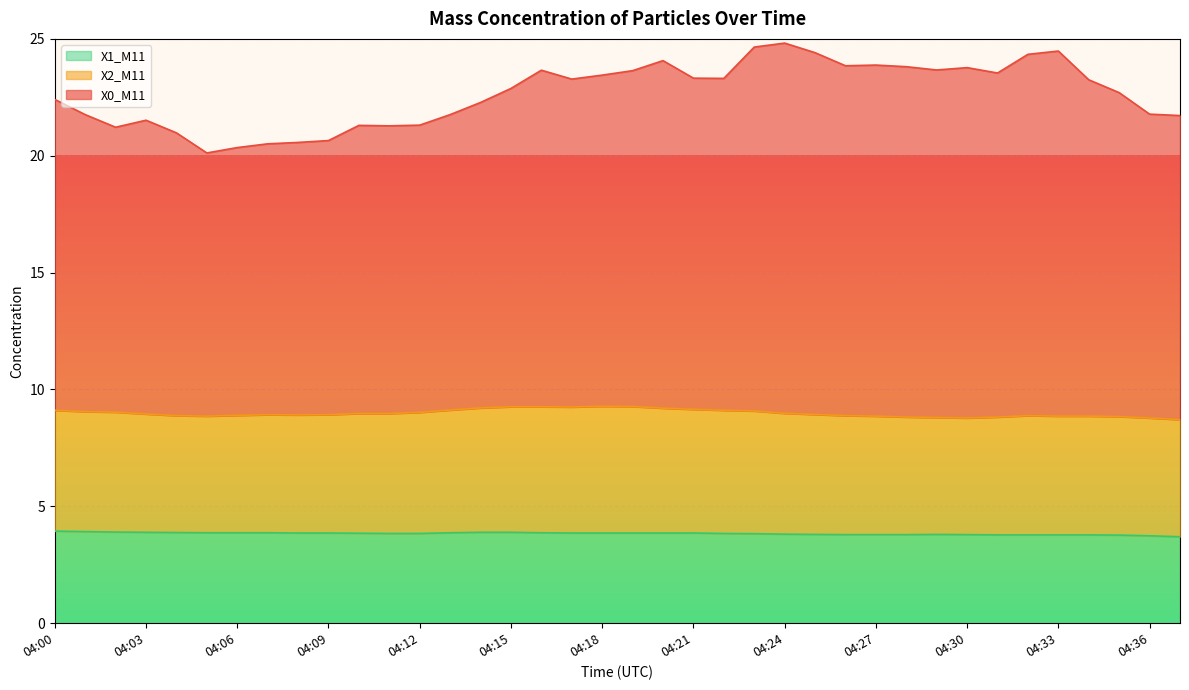

How many interior local peaks does the X1_M11 series have?

1